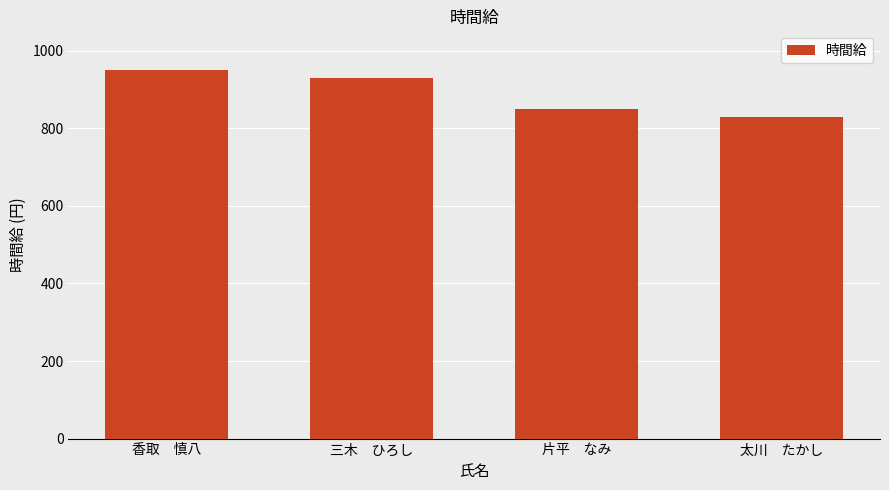

Is it true that the value at 香取　慎八 is 315?

False